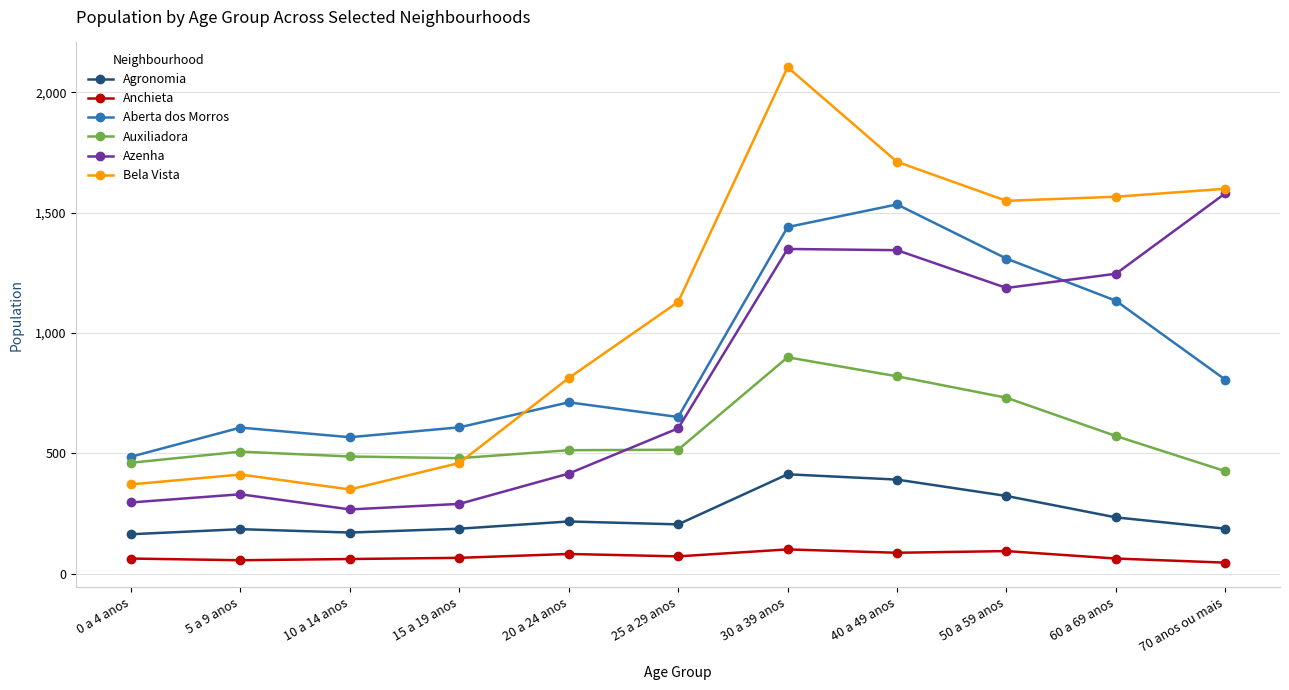

What is the lowest value of the Bela Vista series?

350